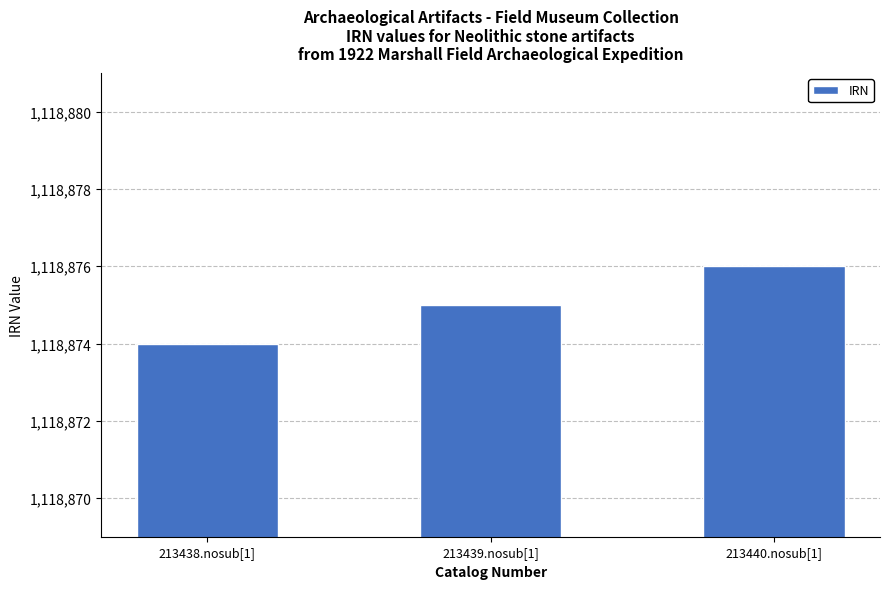

What is the greatest value displayed?

1118876